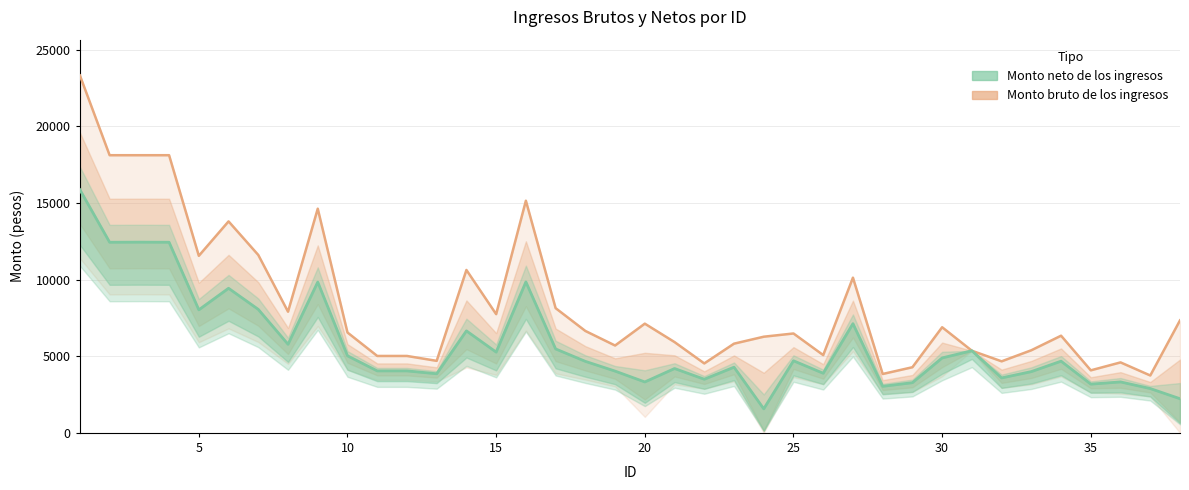

How many interior local valleys does the Monto neto de los ingresos series have?

12